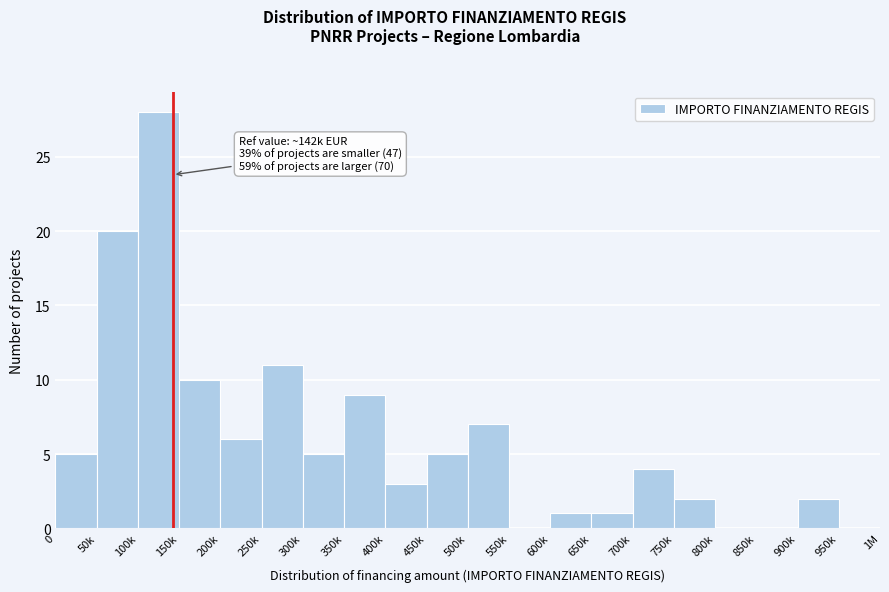

Reading left to right, transcribe all the data shown in this chart.

0=5	50k=20	100k=28	150k=10	200k=6	250k=11	300k=5	350k=9	400k=3	450k=5	500k=7	550k=0	600k=1	650k=1	700k=4	750k=2	800k=0	850k=0	900k=2	950k=0